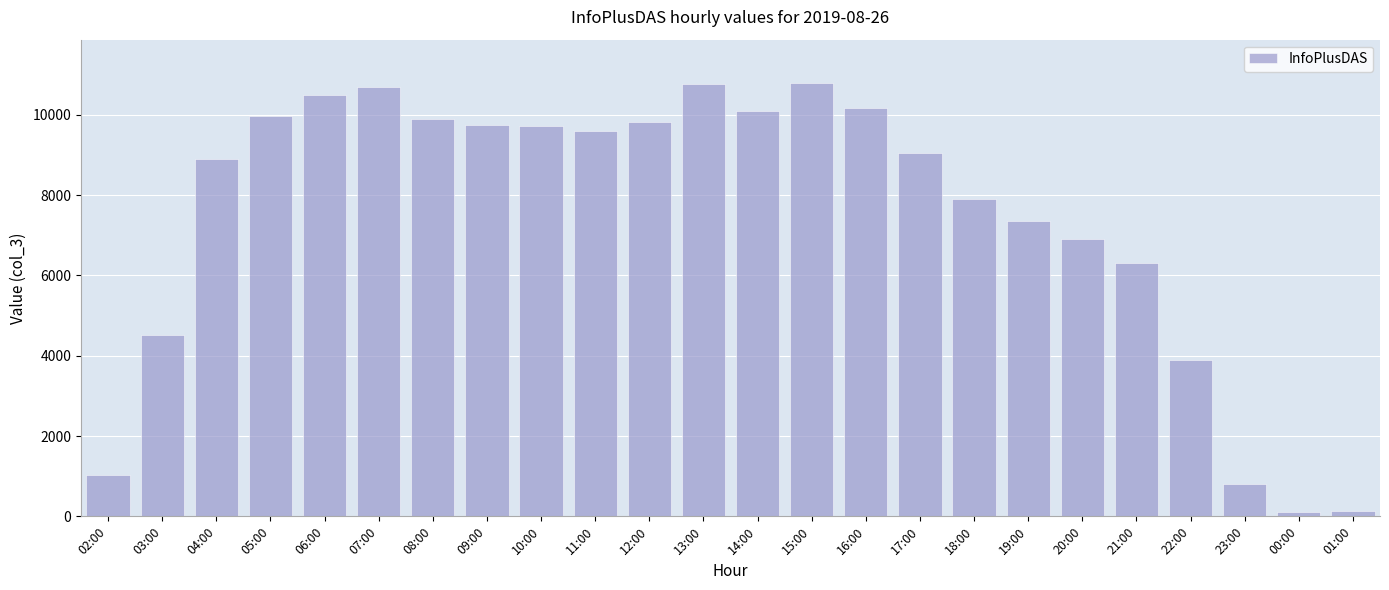

What position from the right is 05:00?

21